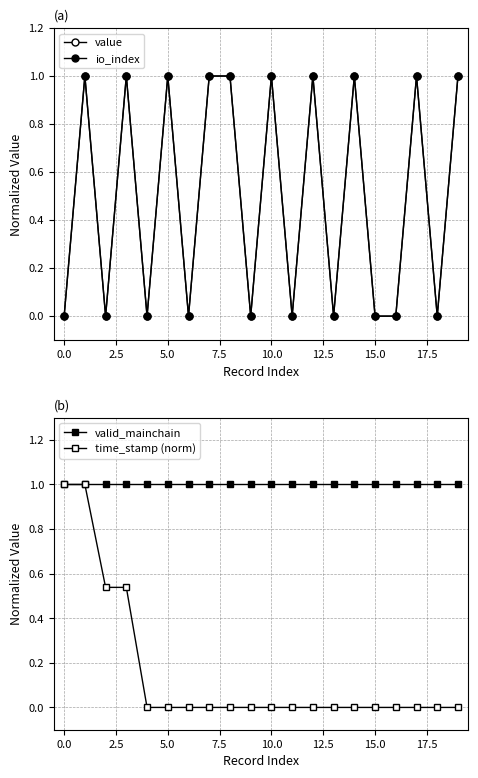

What is the sum of all value values?

10.0